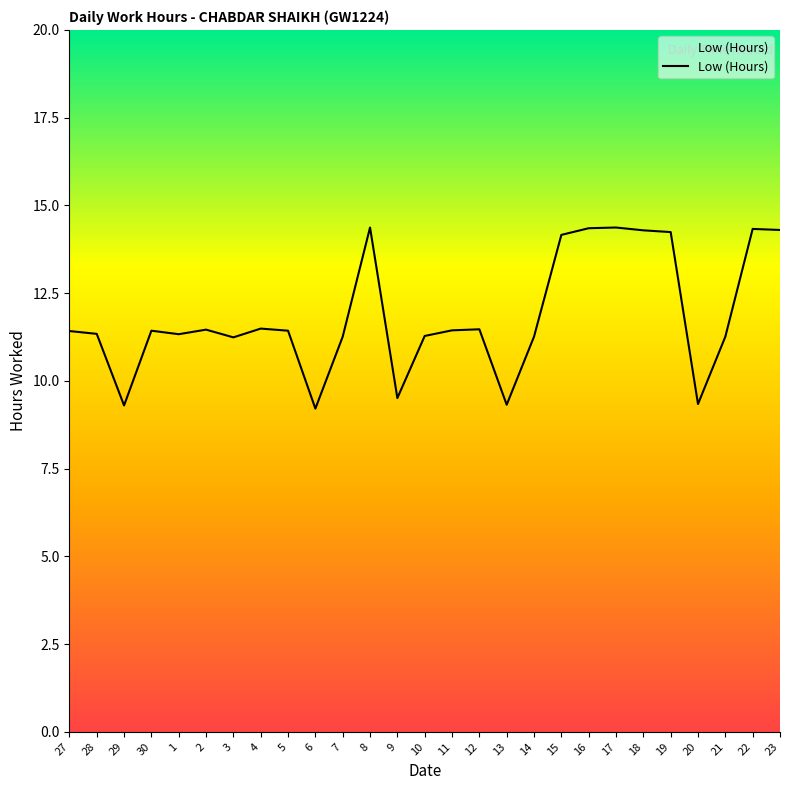

What is the minimum value shown in the chart?

9.2